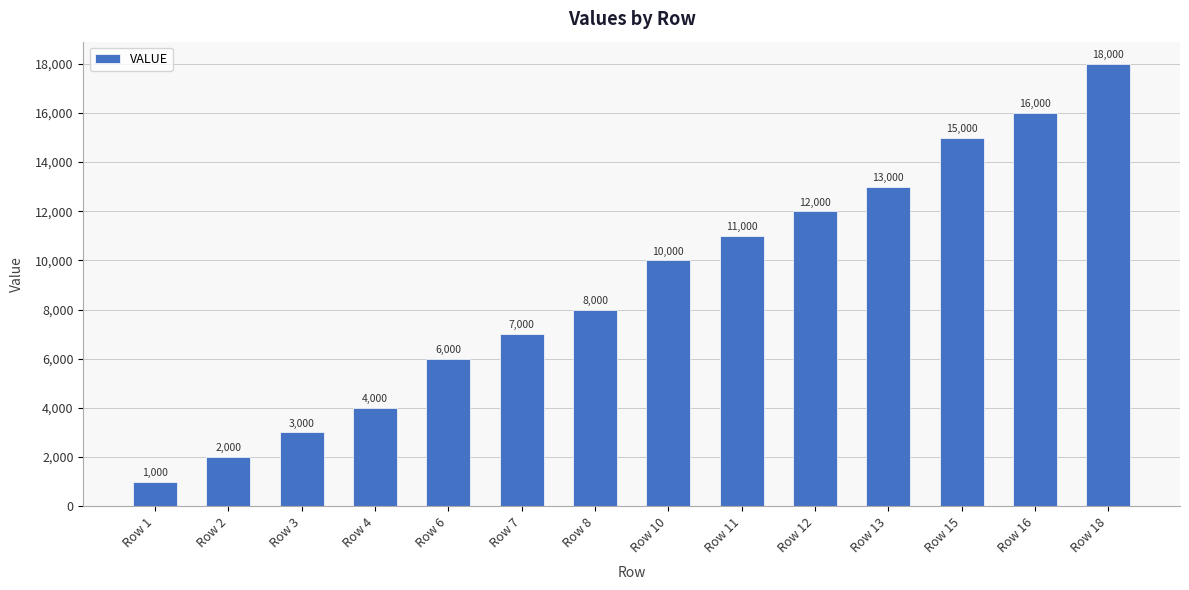

Reading left to right, list all the values displayed in this chart.

Row 1=1000	Row 2=2000	Row 3=3000	Row 4=4000	Row 6=6000	Row 7=7000	Row 8=8000	Row 10=10000	Row 11=11000	Row 12=12000	Row 13=13000	Row 15=15000	Row 16=16000	Row 18=18000